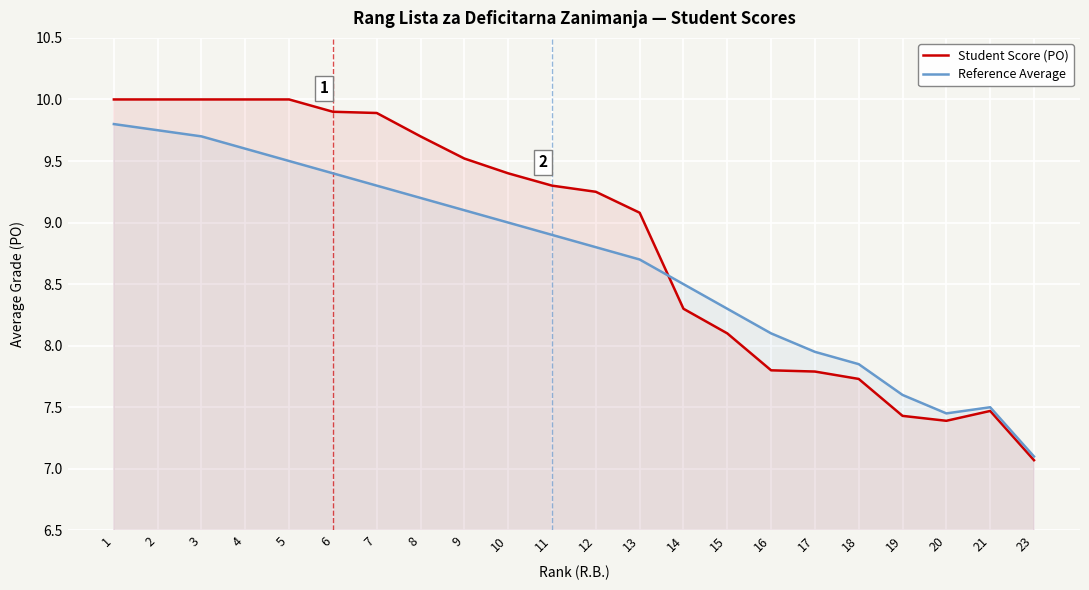

What is the value of the Student Score (PO) point at the 7th from the left?

9.9